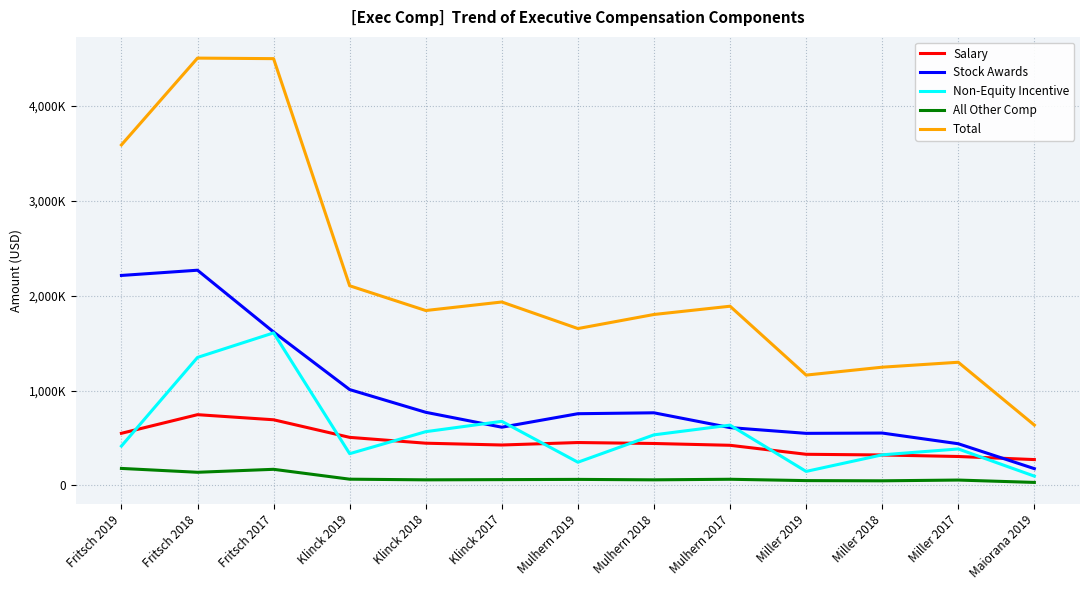

What is the difference between the highest and lowest values at Miller 2017?

1240870